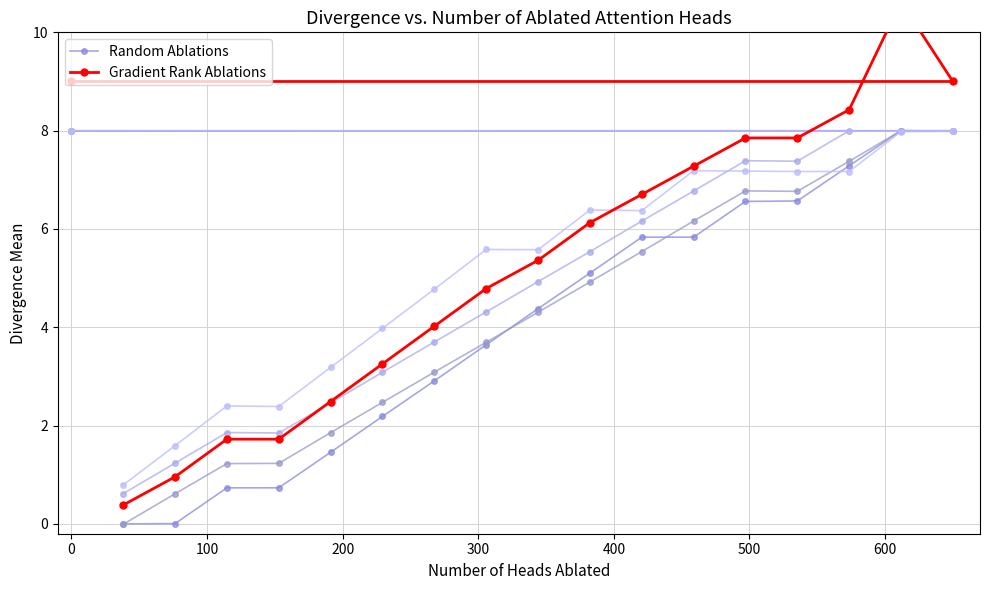

The value of Gradient Rank Ablations at 15 is 2.9. True or false?

False